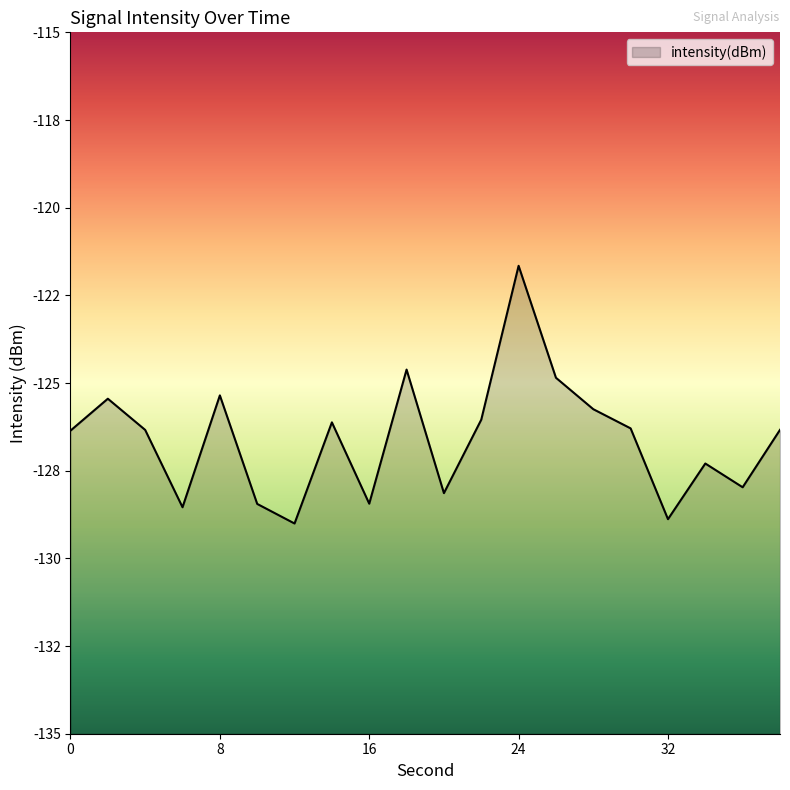

List the labels in order of value, largest first.

24, 18, 26, 8, 2, 28, 22, 14, 30, 38, 4, 0, 34, 36, 20, 16, 10, 6, 32, 12